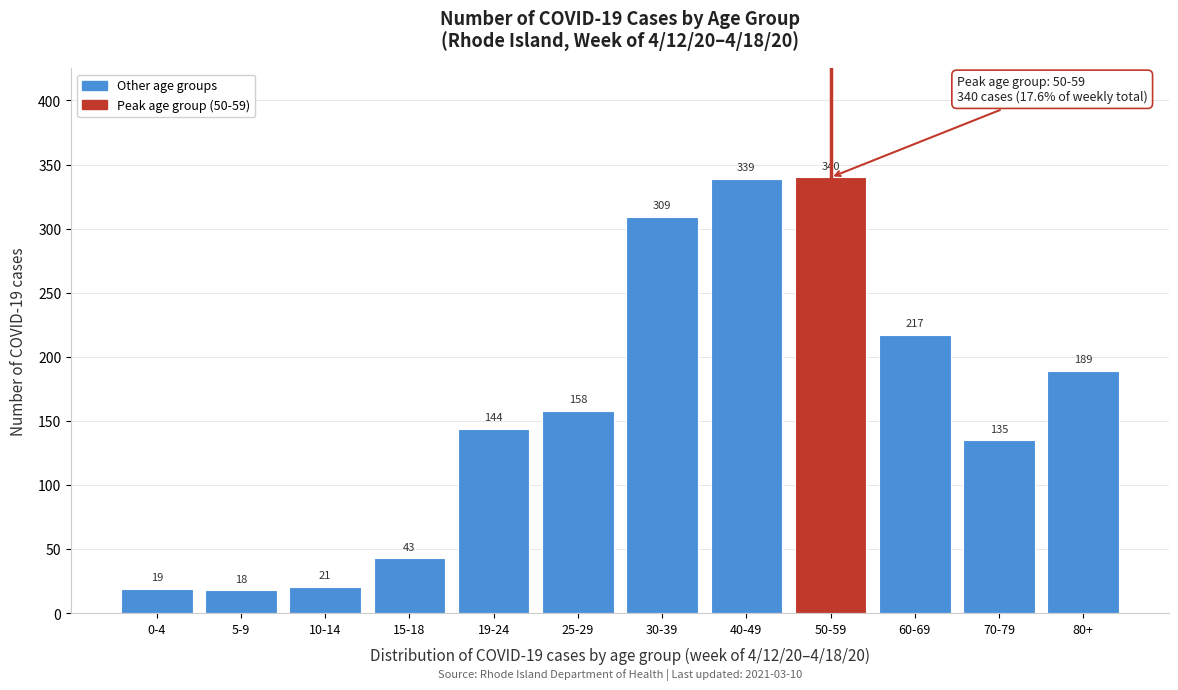

Reading right to left, what are all the values shown in this chart?

80+=189	70-79=135	60-69=217	50-59=340	40-49=339	30-39=309	25-29=158	19-24=144	15-18=43	10-14=21	5-9=18	0-4=19